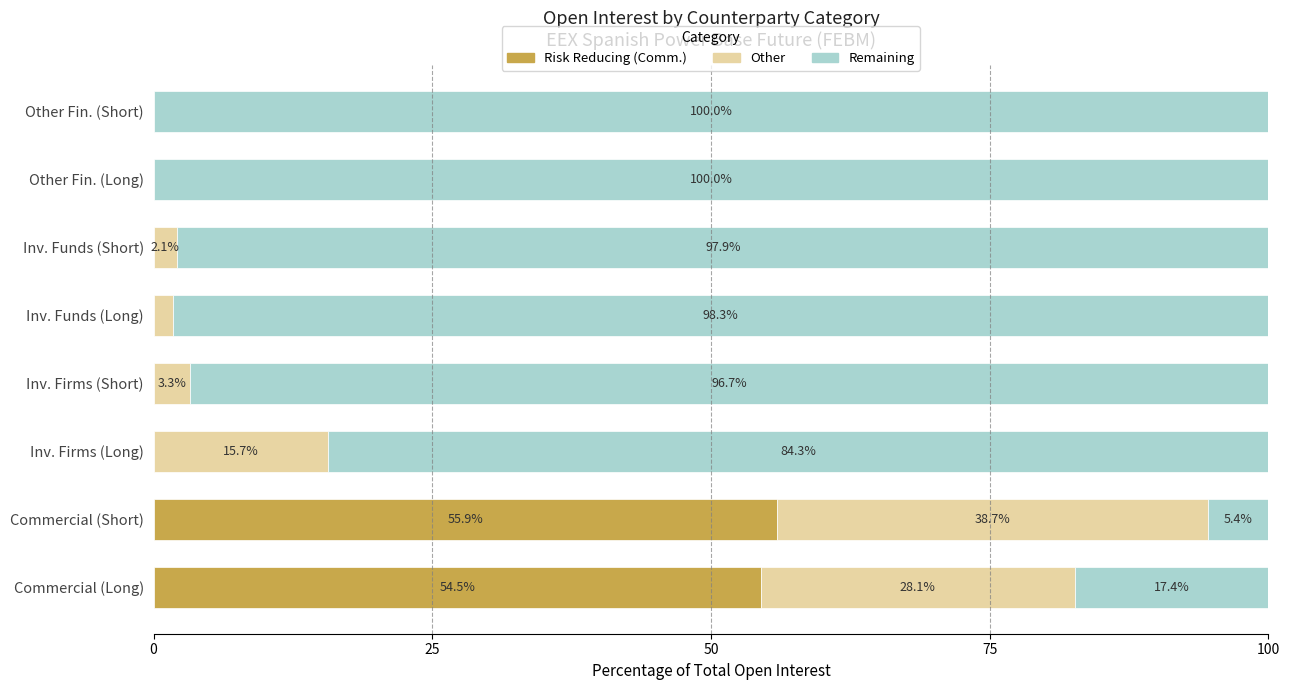

What is the total value across all series at Inv. Funds (Short)?

100.0